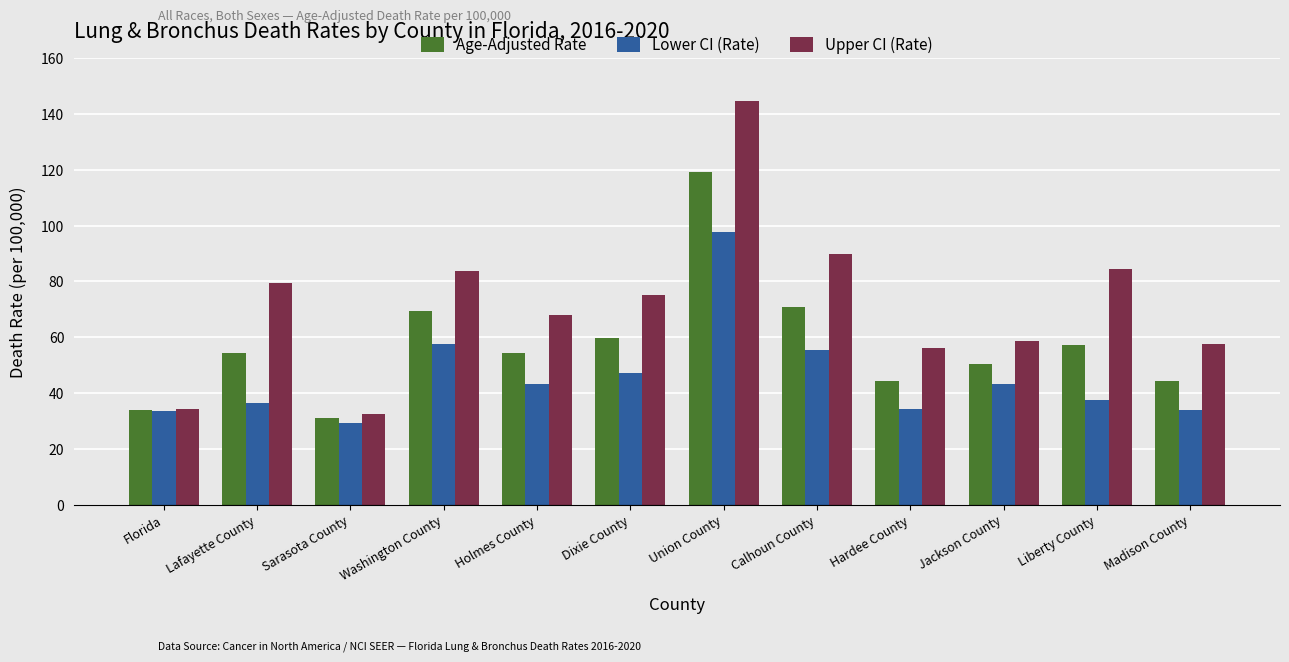

What is the difference between the maximum and minimum values in the Age-Adjusted Rate series?

88.5